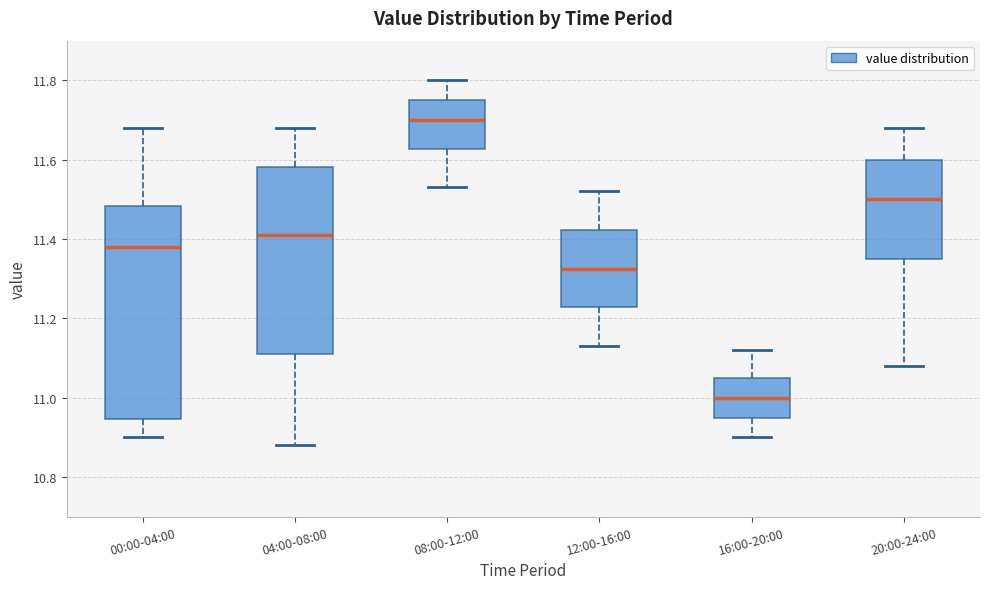

Reading left to right, read every box against the y-axis: the position of its median line, the range the box covers, and the ends of its whiskers. The values are not printed on the chart, so give them approximately, as read against the axis.

00:00-04:00: median 11.38, box 10.94 to 11.48, whiskers 10.90 to 11.68
04:00-08:00: median 11.42, box 11.12 to 11.58, whiskers 10.88 to 11.68
08:00-12:00: median 11.70, box 11.62 to 11.76, whiskers 11.54 to 11.80
12:00-16:00: median 11.32, box 11.22 to 11.42, whiskers 11.14 to 11.52
16:00-20:00: median 11.00, box 10.96 to 11.06, whiskers 10.90 to 11.12
20:00-24:00: median 11.50, box 11.36 to 11.60, whiskers 11.08 to 11.68